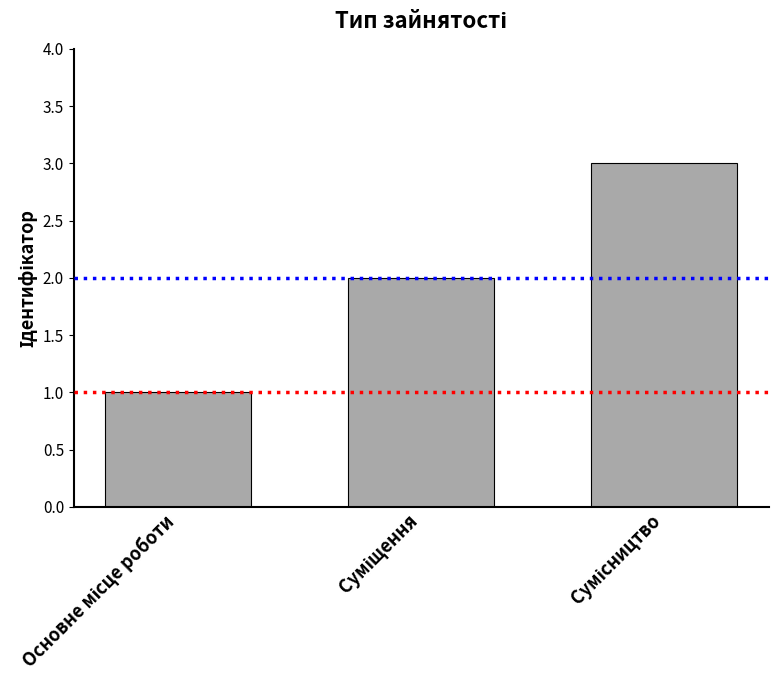

What is the maximum value shown in the chart?

3